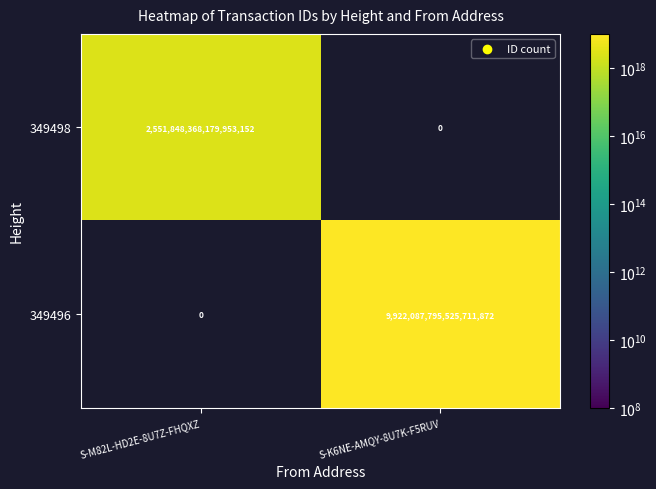

At which category is the sum across all series the highest?

S-K6NE-AMQY-8U7K-F5RUV